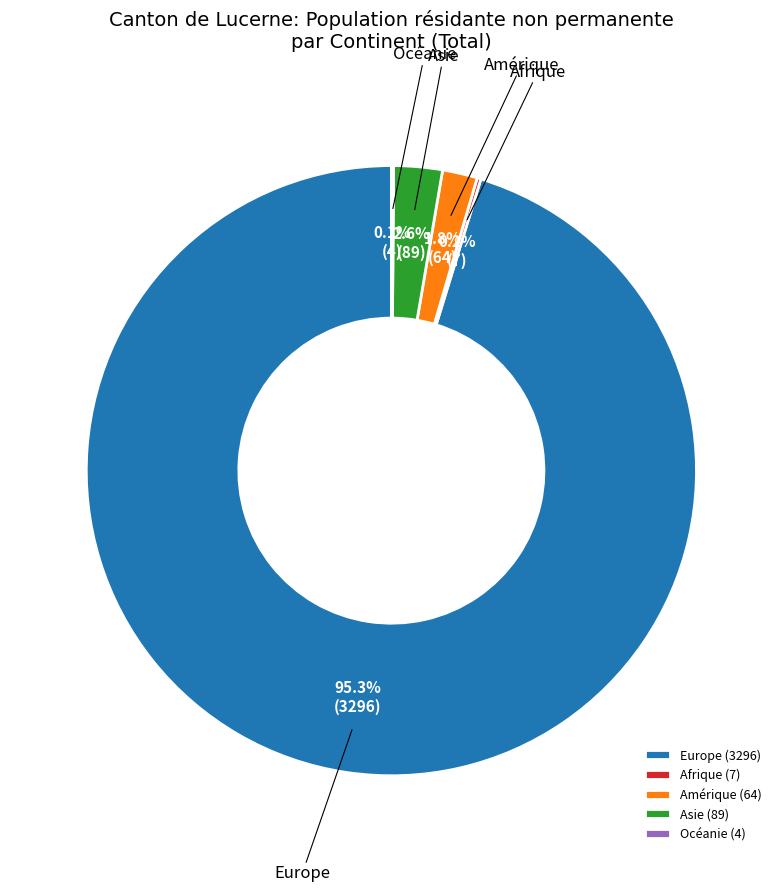

Is there any slice that represents more than half of the pie?

Yes